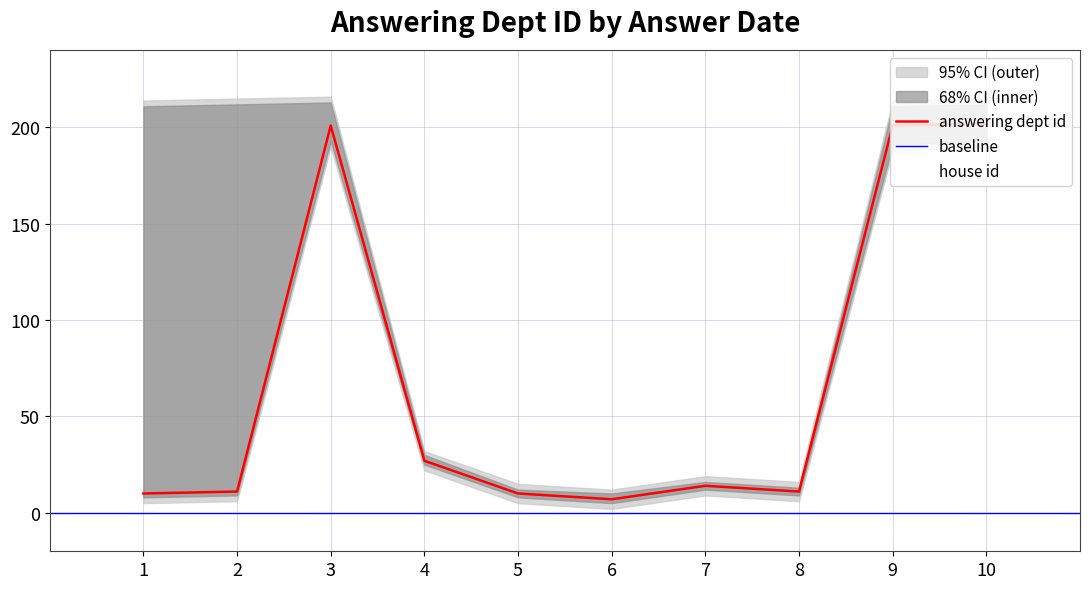

Is the value of answering dept id at 6 greater than the value of house id at 4?

Yes